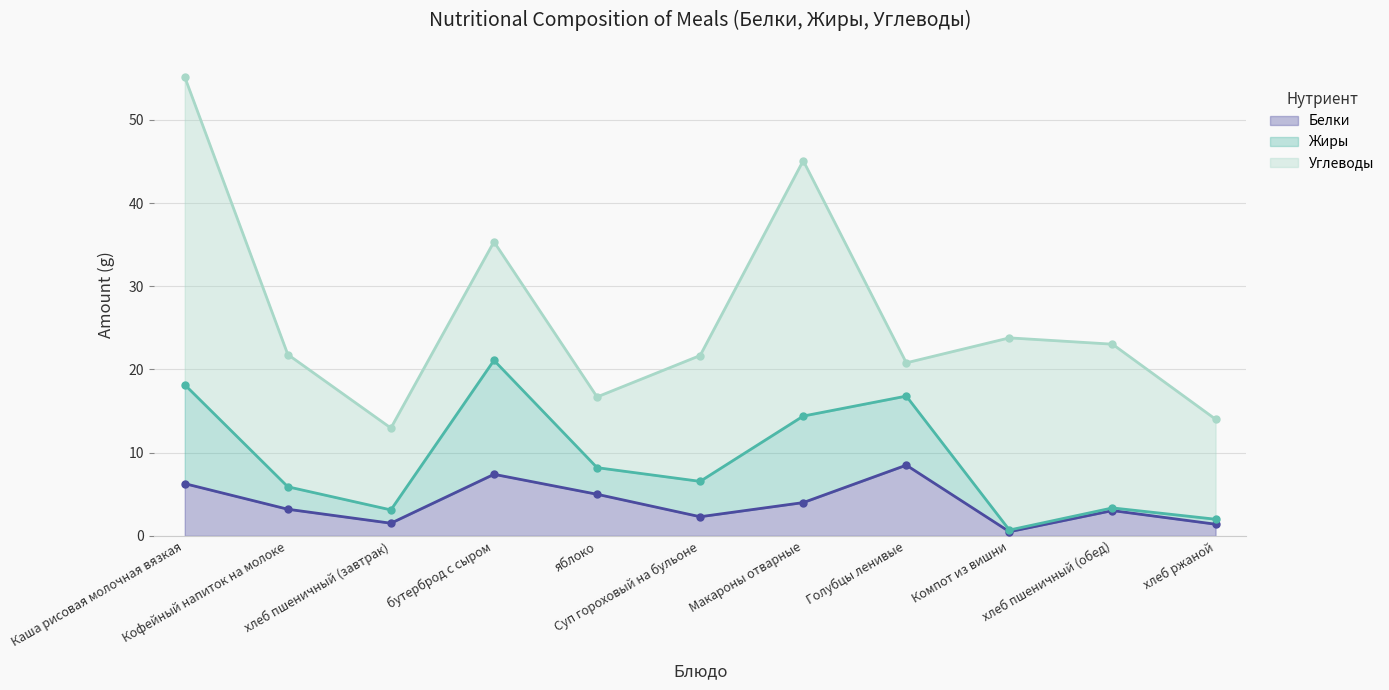

What is the highest value of the Белки series?

8.5